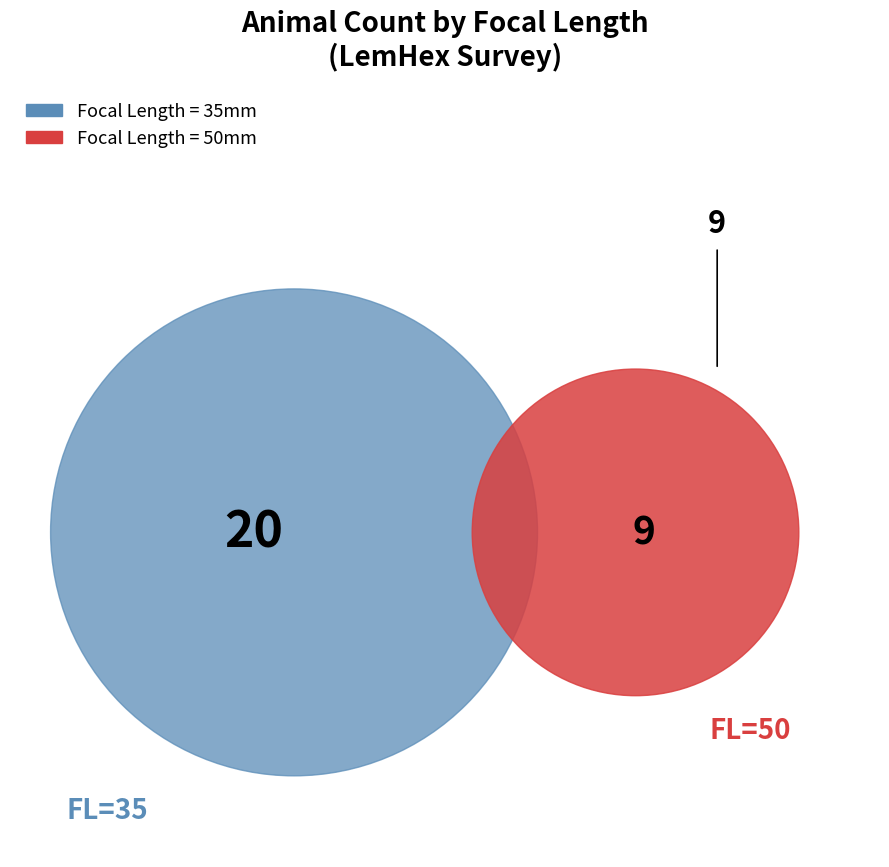

Rank the categories by value from highest to lowest.

35, 50